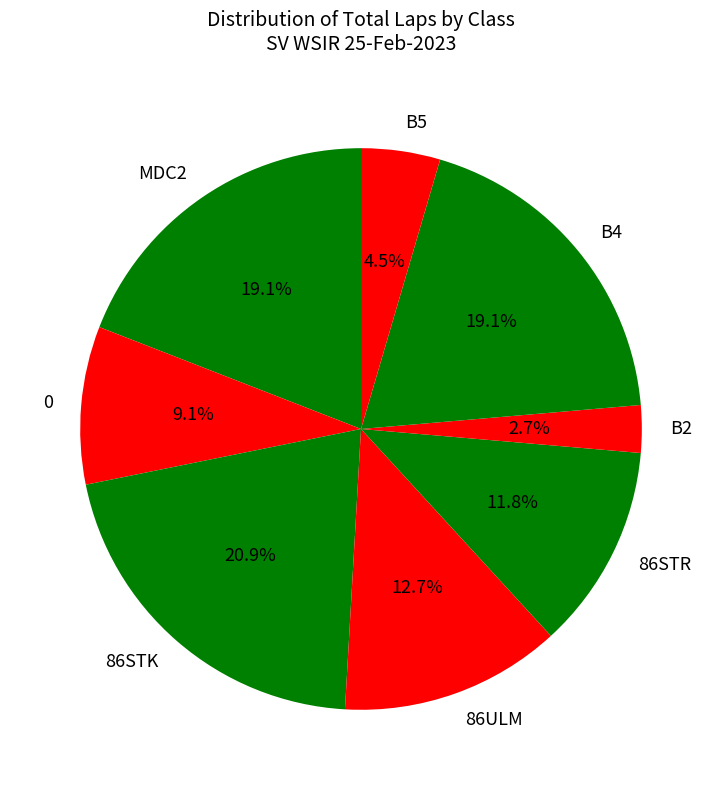

Approximately how many times larger is the value at 86STK compared to 86ULM?

1.6